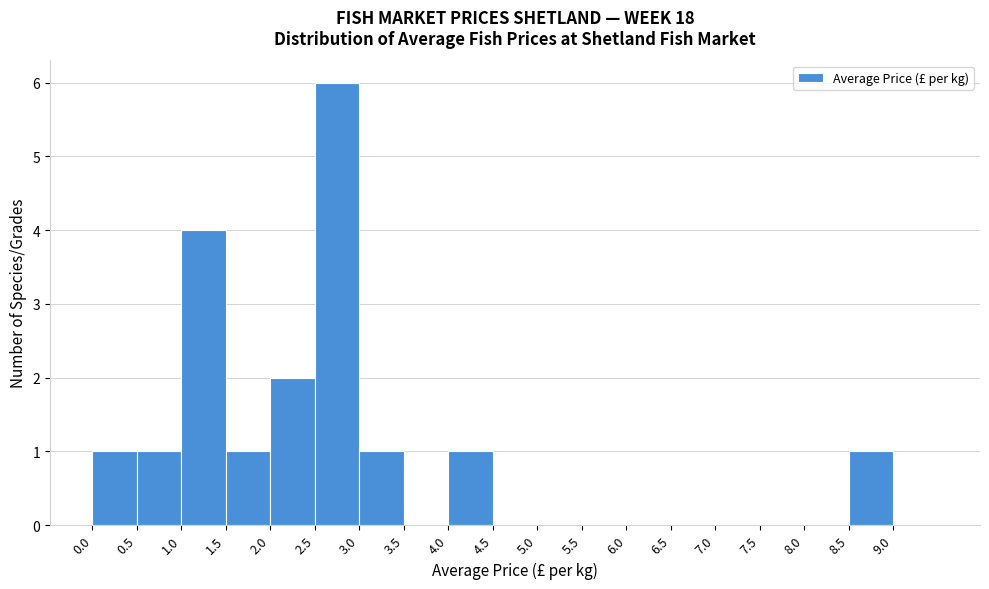

Reading left to right, transcribe this chart: for each bar, give the range it covers on the x-axis and its height. The values are not printed on the chart, so give them approximately, as read against the axis.

0.0 to 0.5: 1
0.5 to 1.0: 1
1.0 to 1.5: 4
1.5 to 2.0: 1
2.0 to 2.5: 2
2.5 to 3.0: 6
3.0 to 3.5: 1
3.5 to 4.0: 0
4.0 to 4.5: 1
4.5 to 5.0: 0
5.0 to 5.5: 0
5.5 to 6.0: 0
6.0 to 6.5: 0
6.5 to 7.0: 0
7.0 to 7.5: 0
7.5 to 8.0: 0
8.0 to 8.5: 0
8.5 to 9.0: 1
9.0 to 9.5: 0